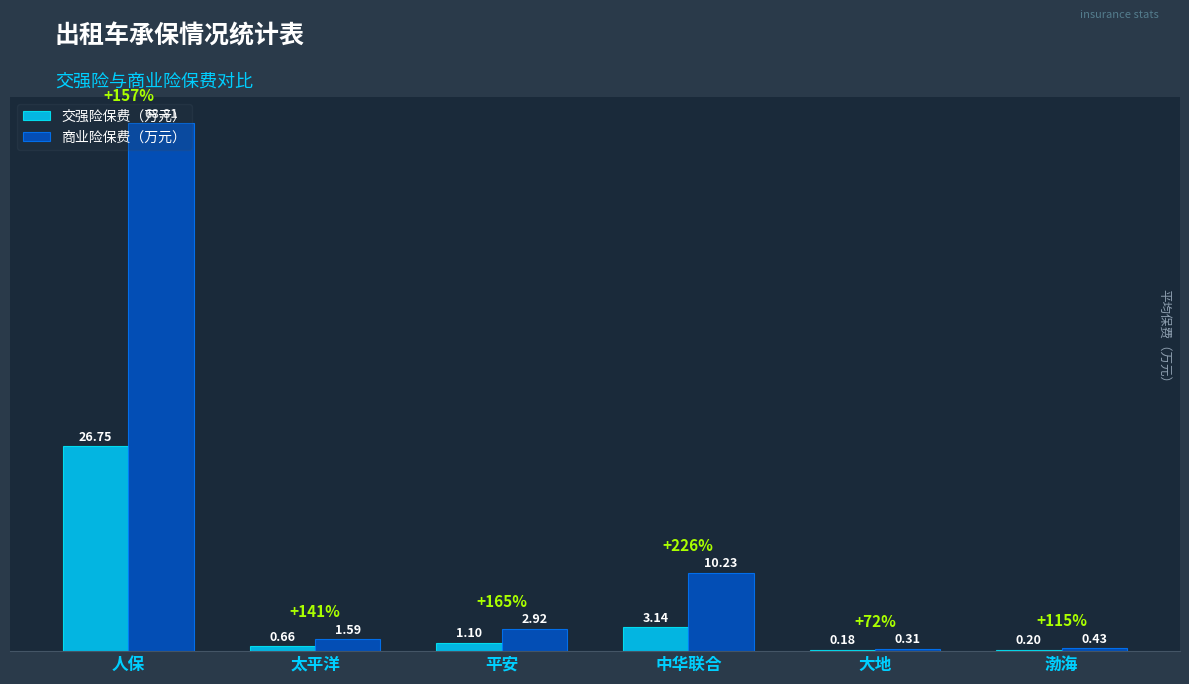

Between 太平洋 and 中华联合, which series saw the biggest shift?

商业险保费（万元）